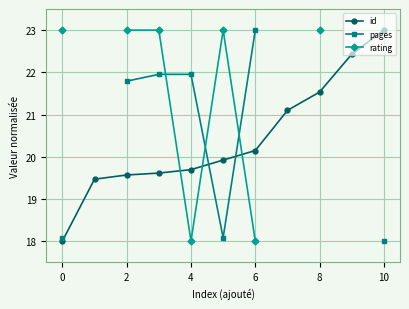

What are all the series names shown in the legend?

id, pages, rating